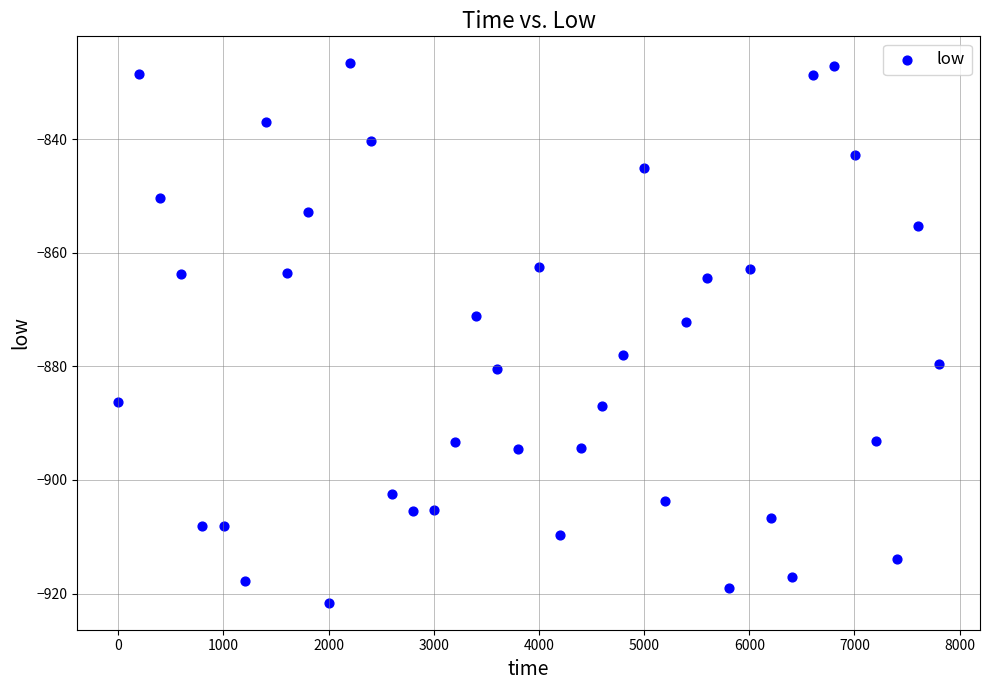

What is the range of X values (max minus min)?

7803.9